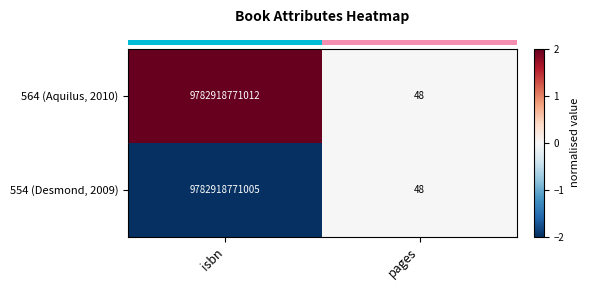

Rank the series by their maximum value, from lowest to highest.

554 (Desmond, 2009), 564 (Aquilus, 2010)